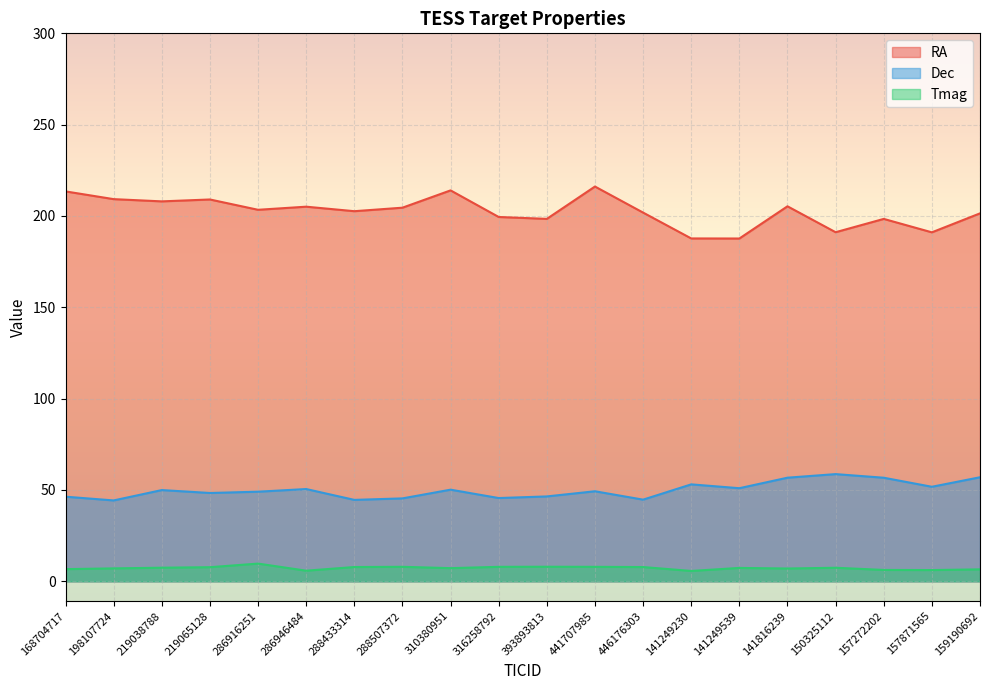

True or false: Tmag has a value of 9.6 at 198107724.

False